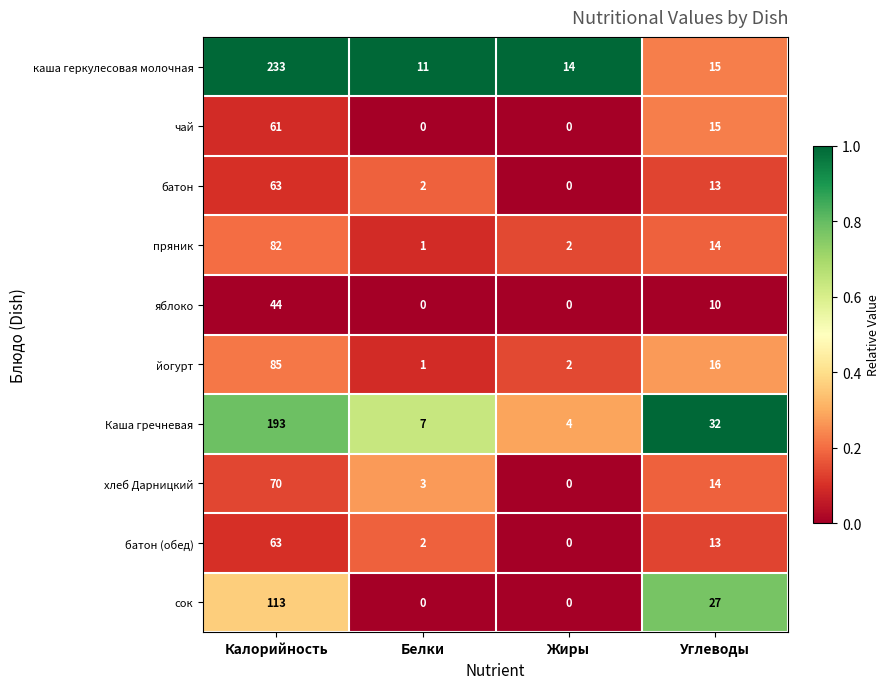

Between Белки and Углеводы, which series saw the biggest shift?

сок